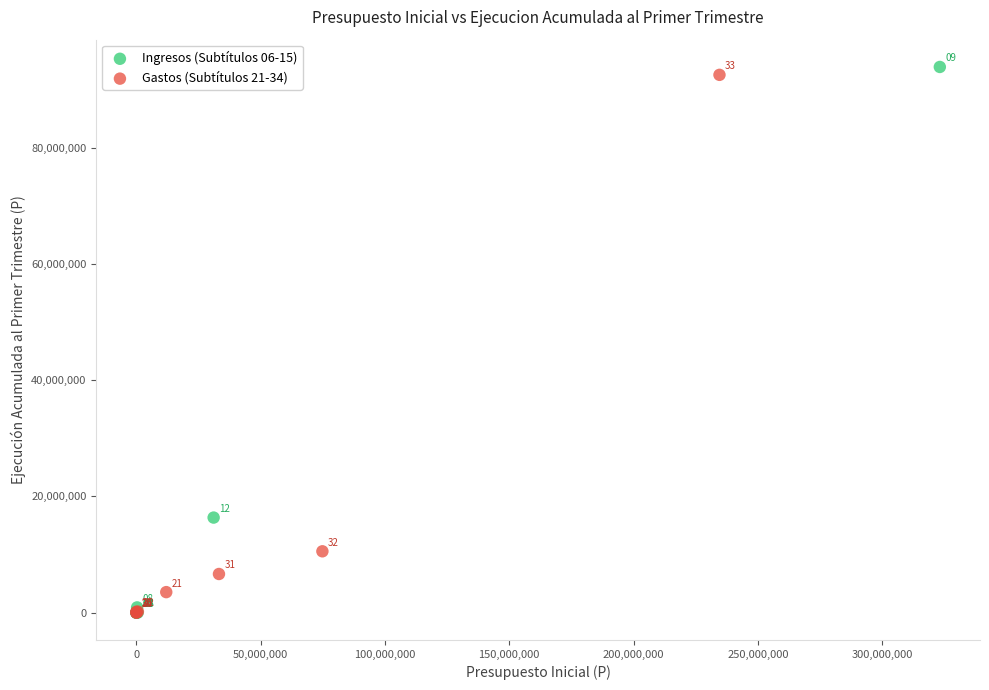

Which series has the widest spread of Y values?

Ingresos (Subtítulos 06-15)